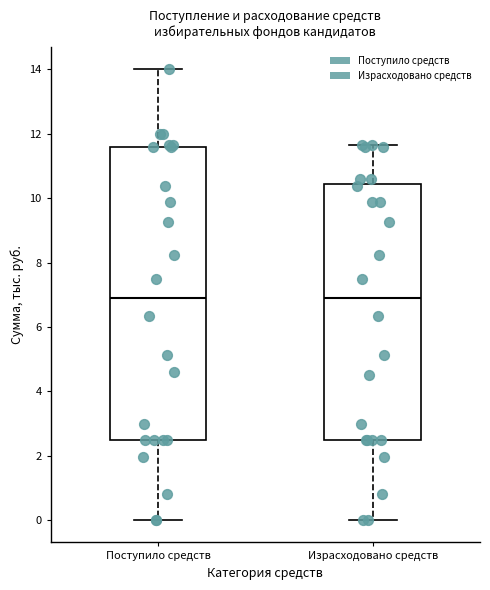

Where does the median line of the box for Поступило средств sit on the y-axis? The values are not printed on the chart, so give them approximately, as read against the axis.

7.0